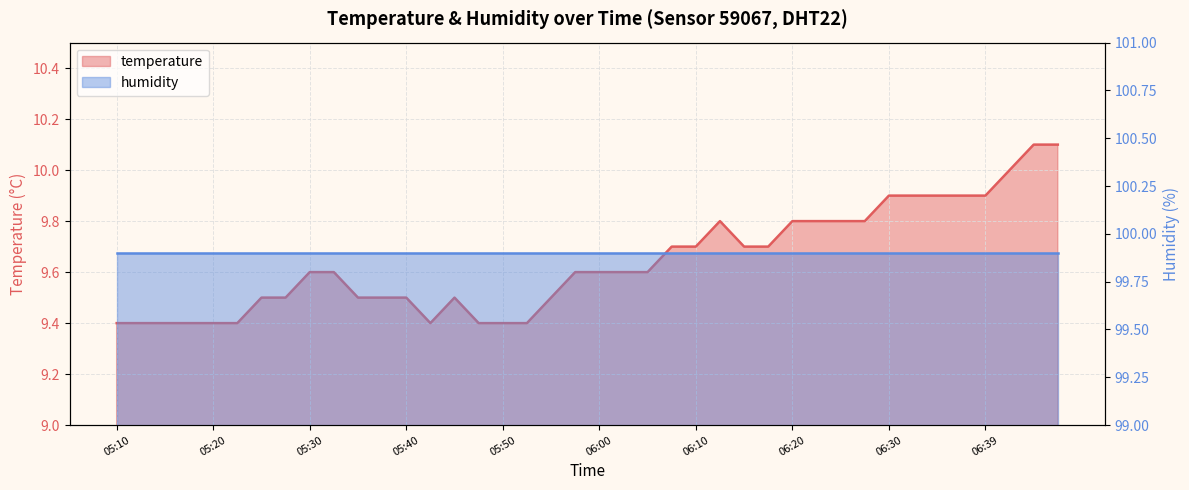

List the labels in order of value, smallest first.

05:10, 05:13, 05:15, 05:18, 05:20, 05:23, 05:42, 05:47, 05:50, 05:52, 05:25, 05:28, 05:35, 05:37, 05:40, 05:45, 05:55, 05:30, 05:33, 05:57, 06:00, 06:02, 06:05, 06:07, 06:10, 06:15, 06:17, 06:12, 06:20, 06:22, 06:25, 06:27, 06:30, 06:32, 06:34, 06:37, 06:39, 06:42, 06:44, 06:47